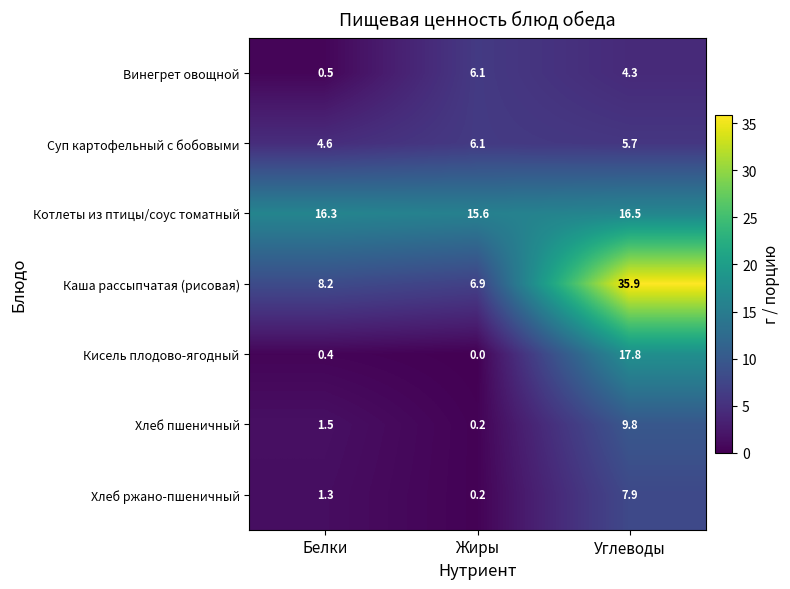

How many categories are shown in the chart?

3